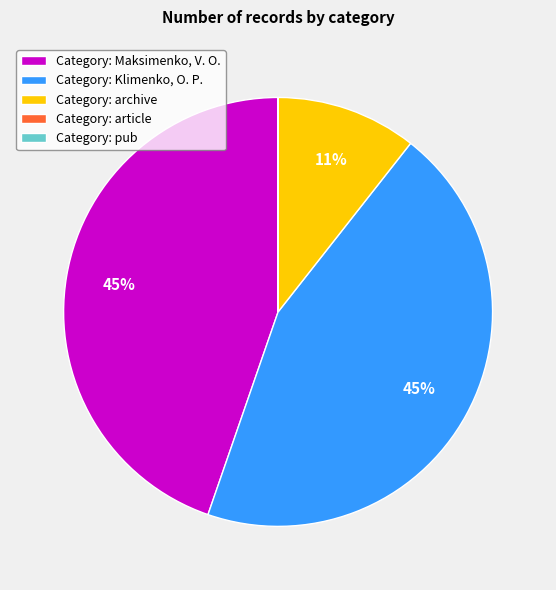

What is the ratio of the value at Category: Maksimenko, V. O. to the value at Category: Klimenko, O. P.?

1.0